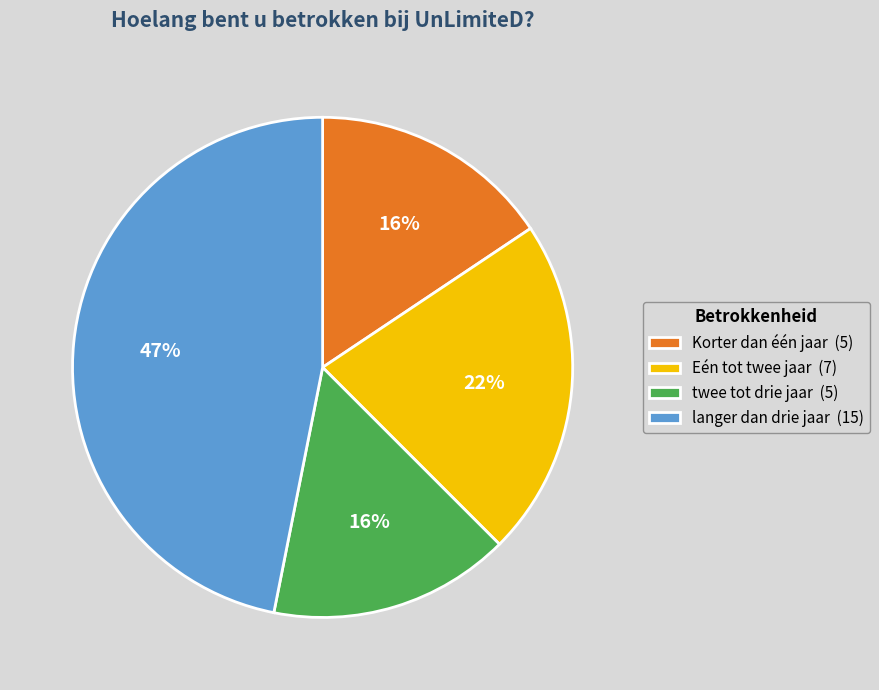

What percentage is the Korter dan één jaar slice, to the nearest percent?

16%